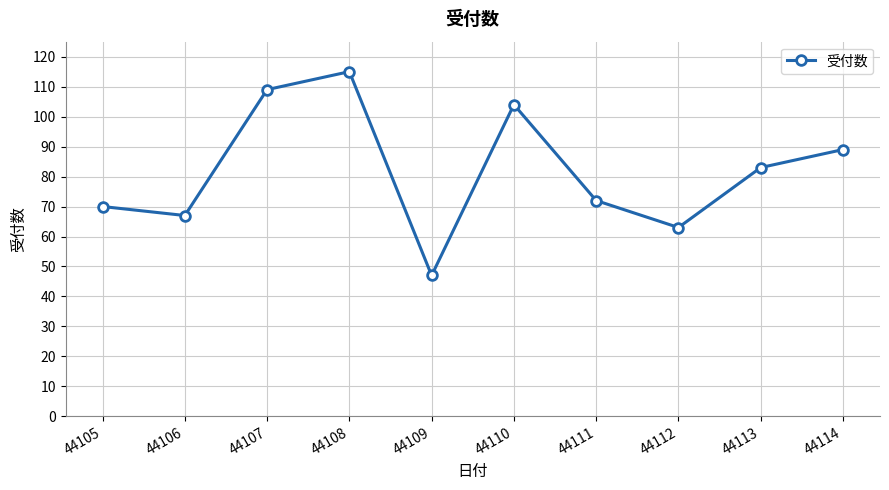

Reading left to right, list all the values displayed in this chart.

44105=70	44106=67	44107=109	44108=115	44109=47	44110=104	44111=72	44112=63	44113=83	44114=89